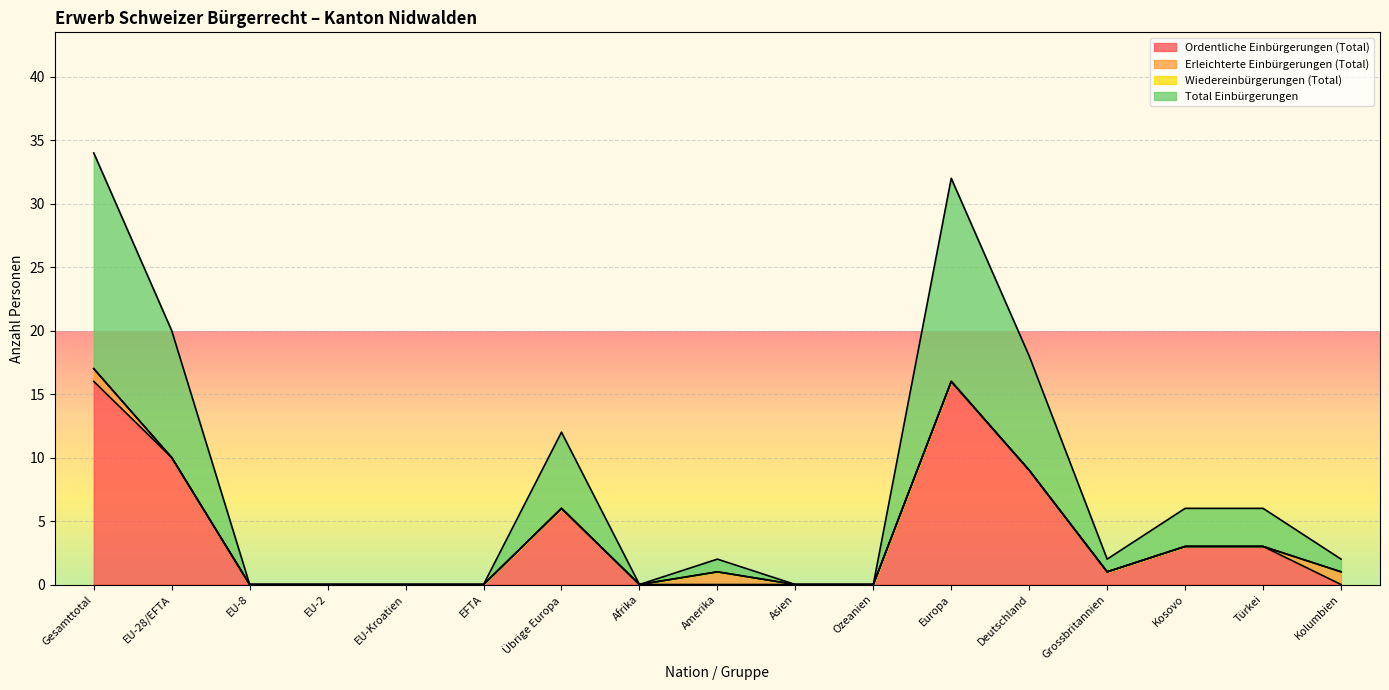

The Ordentliche Einbürgerungen (Total) series shows -7 at Asien. True or false?

False